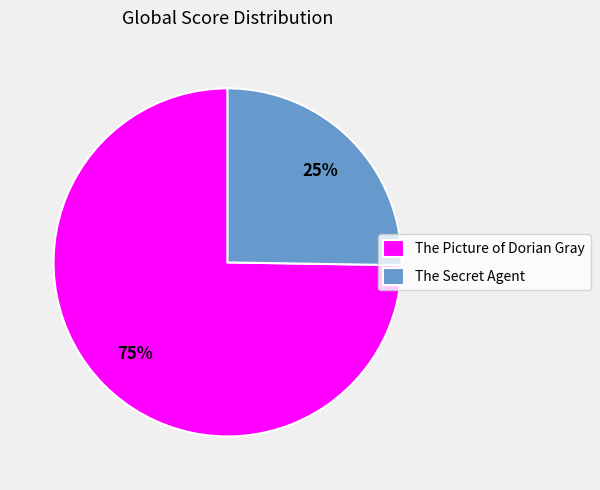

Between The Picture of Dorian Gray and The Secret Agent, which is larger?

The Picture of Dorian Gray